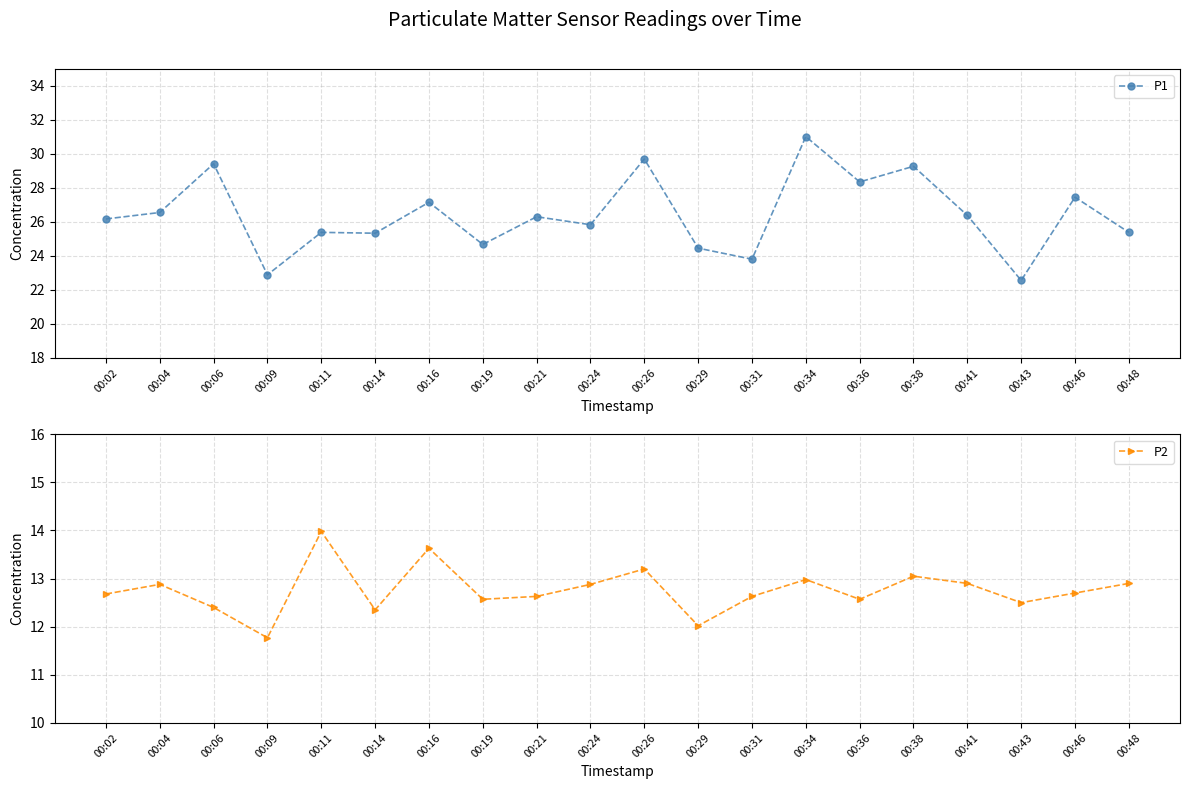

Reading left to right, what are all the values shown in this chart?

P1: 00:02=26.2	00:04=26.6	00:06=29.4	00:09=22.9	00:11=25.4	00:14=25.3	00:16=27.1	00:19=24.7	00:21=26.3	00:24=25.8	00:26=29.7	00:29=24.4	00:31=23.8	00:34=31.0	00:36=28.4	00:38=29.3	00:41=26.4	00:43=22.6	00:46=27.4	00:48=25.4
P2: 00:02=12.7	00:04=12.9	00:06=12.4	00:09=11.8	00:11=14.0	00:14=12.3	00:16=13.6	00:19=12.6	00:21=12.6	00:24=12.9	00:26=13.2	00:29=12.0	00:31=12.6	00:34=13.0	00:36=12.6	00:38=13.1	00:41=12.9	00:43=12.5	00:46=12.7	00:48=12.9